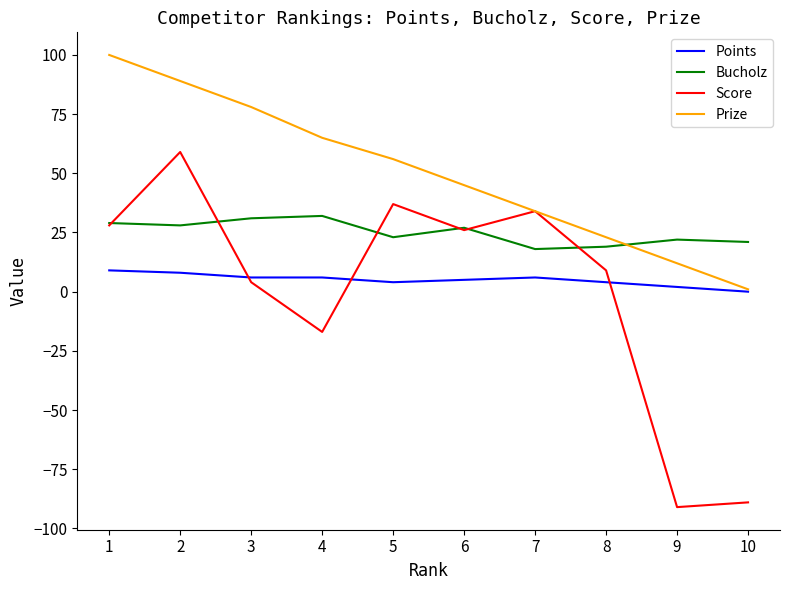

True or false: Bucholz and Points intersect in this chart.

False